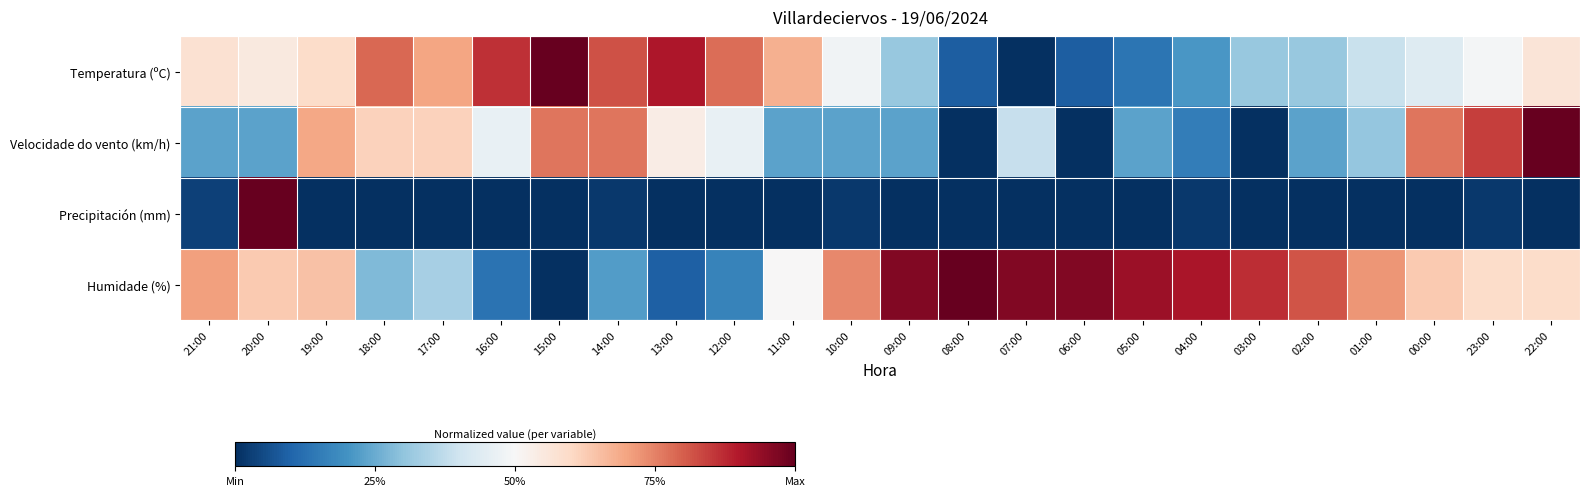

What is the difference between the highest and lowest values at 08:00?

1.0